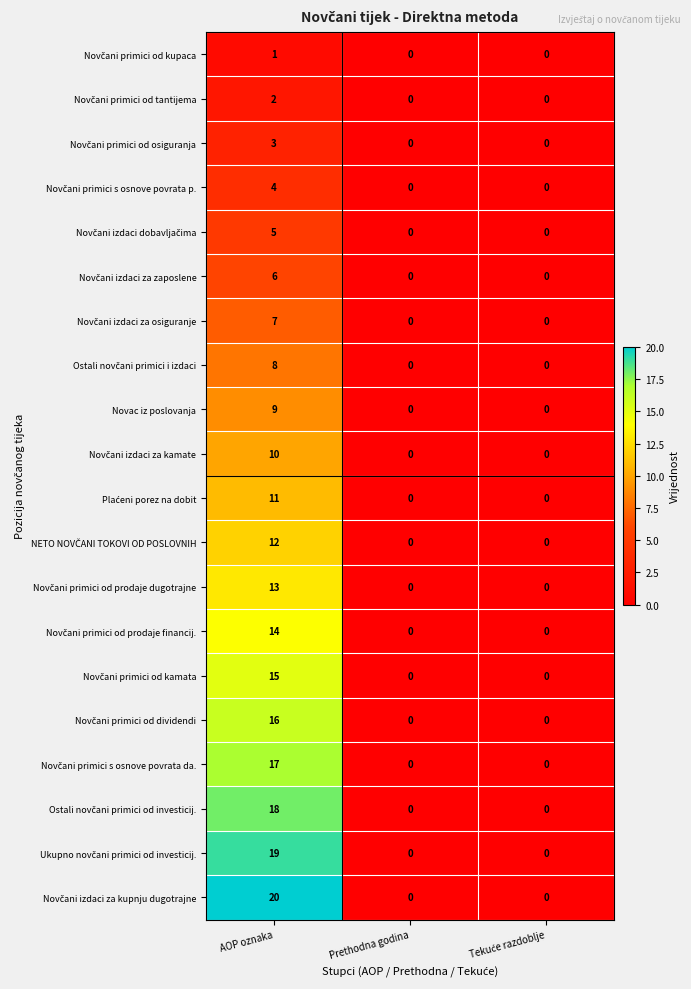

How many series are shown in this chart?

20